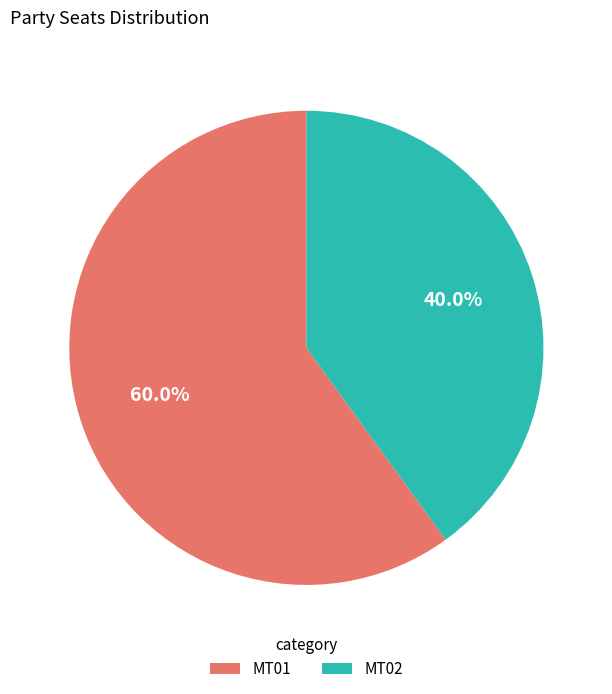

Is there any slice that represents more than half of the pie?

Yes